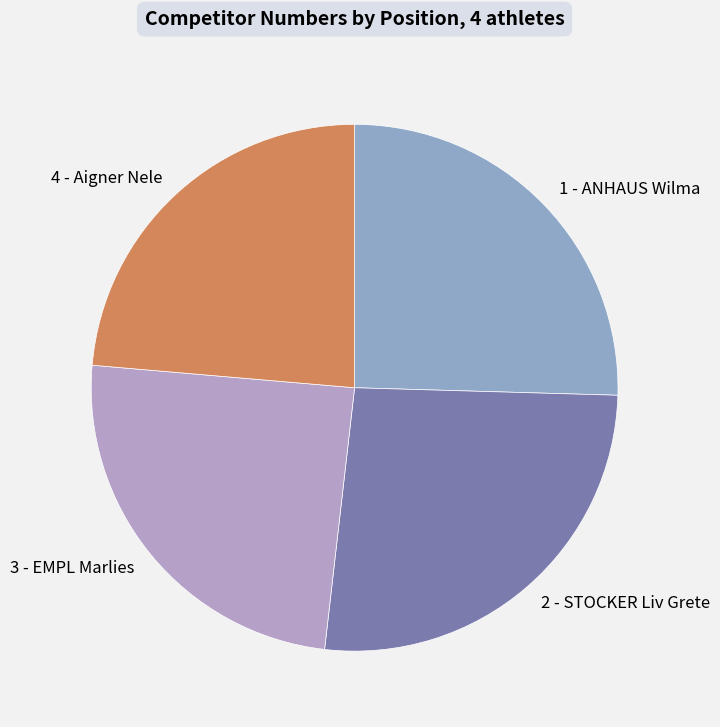

Count the number of slices in the pie.

4